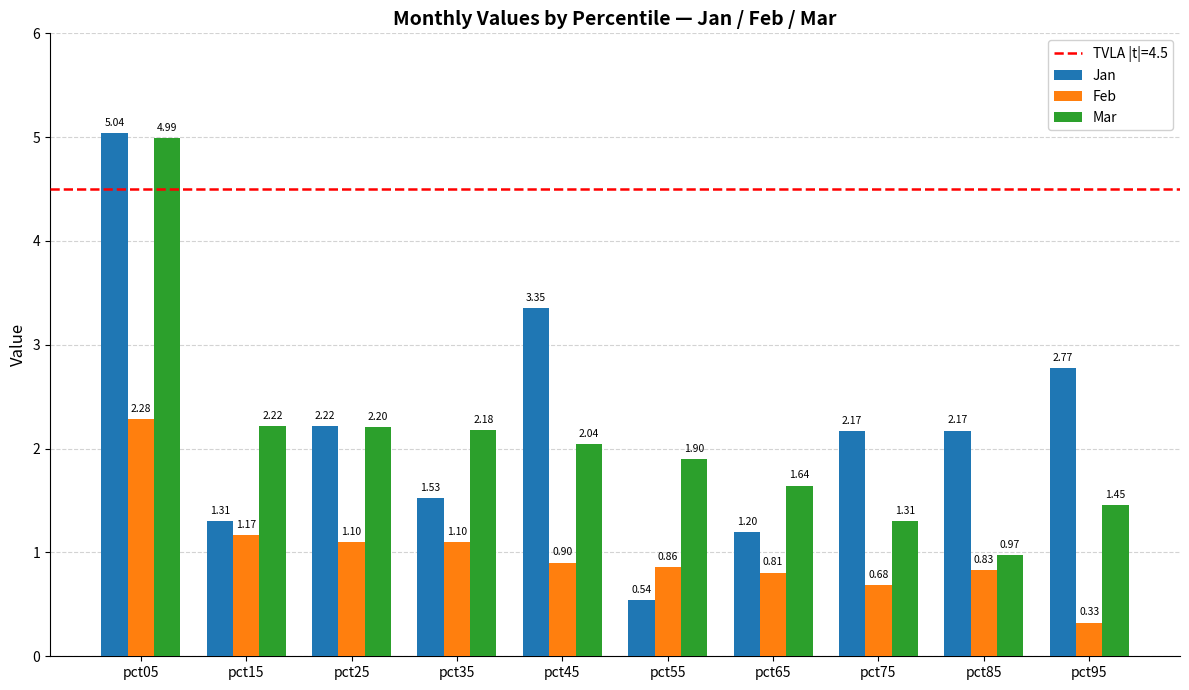

What value does the Feb series have at pct35?

1.1